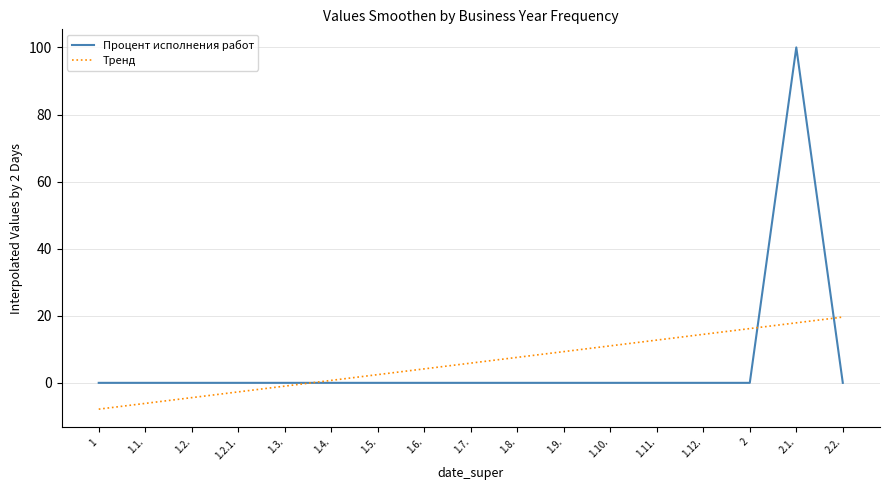

List the series in order of their peak value, lowest first.

Тренд, Процент исполнения работ